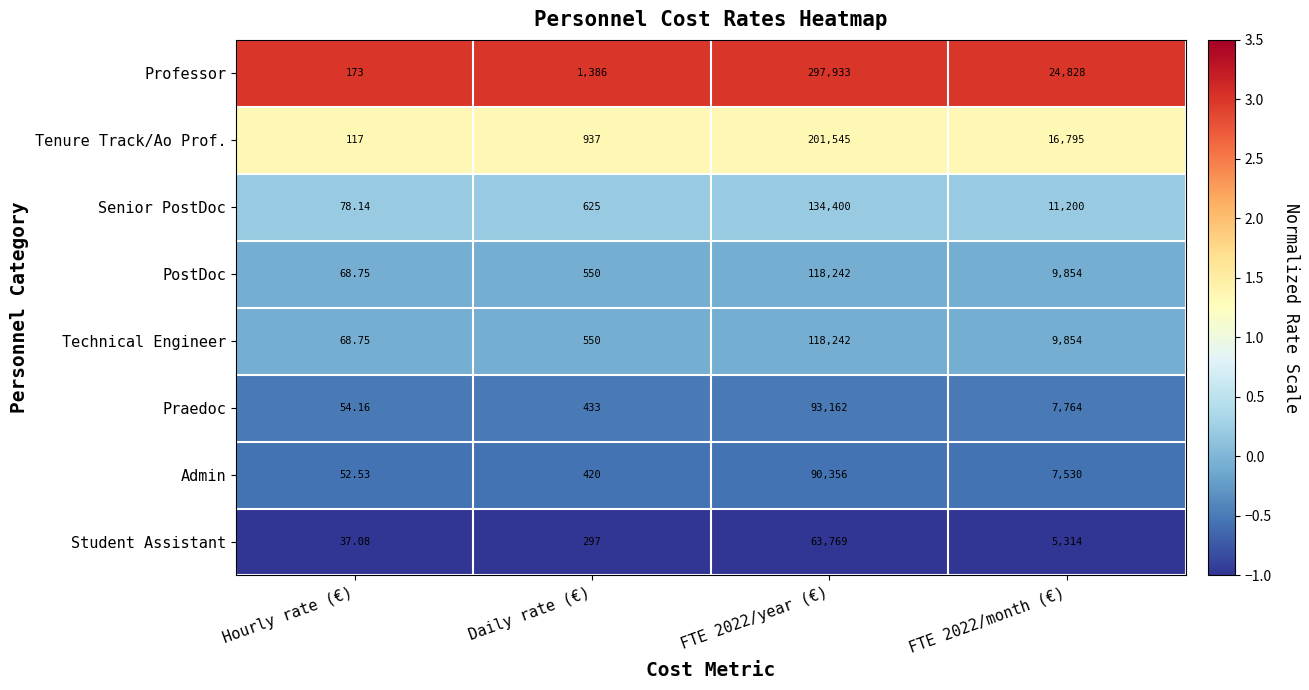

Which series has the widest spread of values?

Professor